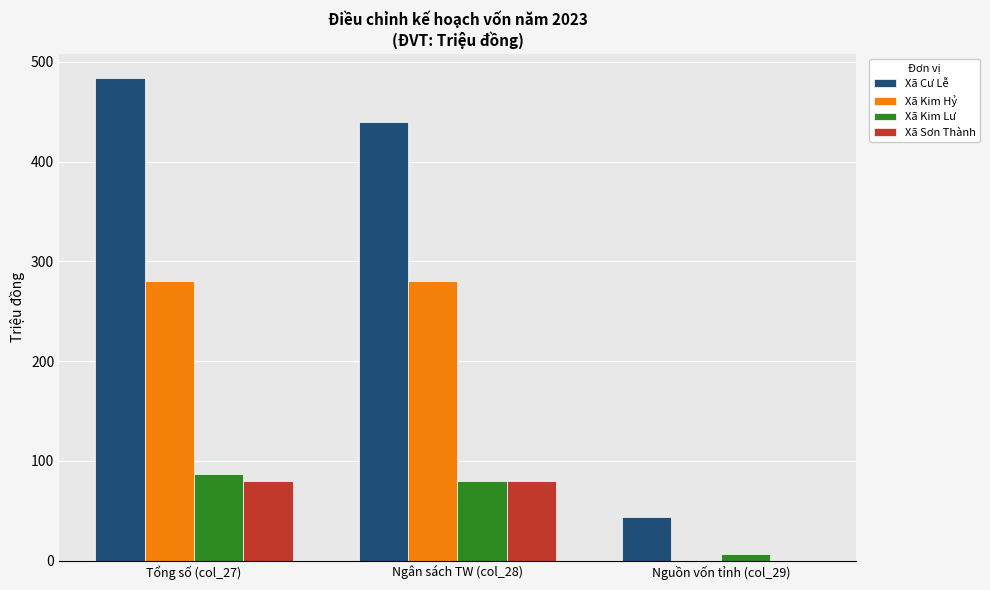

Between Tổng số (col_27) and Nguồn vốn tỉnh (col_29), which series saw the biggest shift?

Xã Cư Lễ